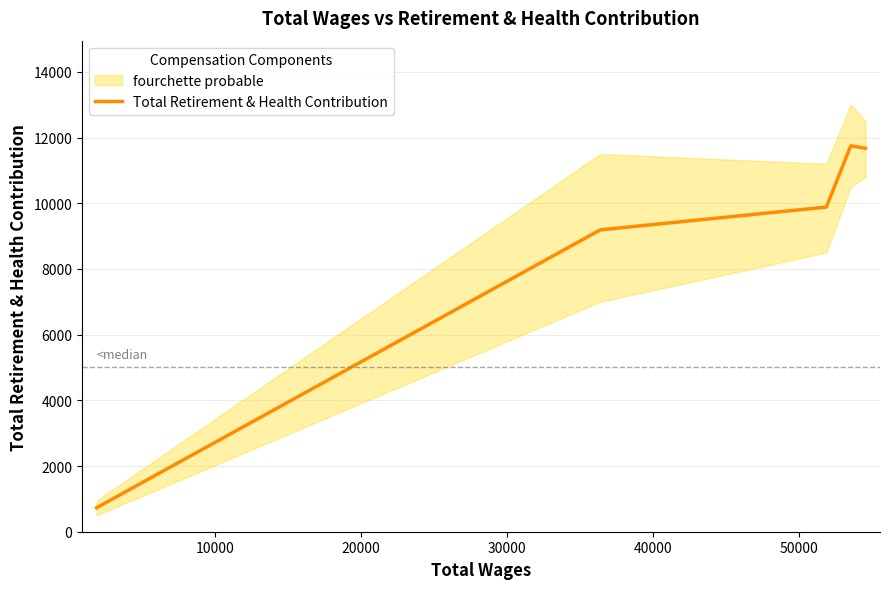

The value at 0 is 383. True or false?

False